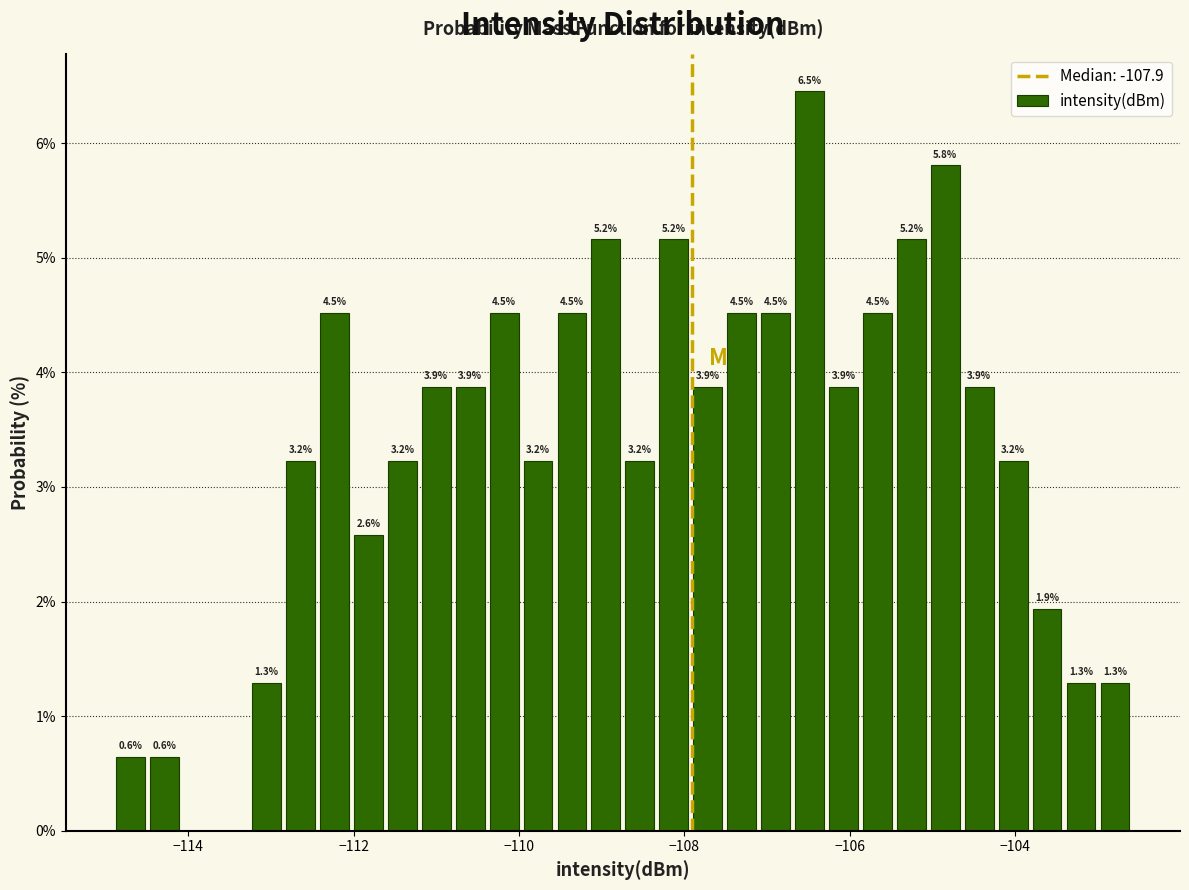

Read against the x-axis, roughly where is the centre of the tallest bar?

-106.4